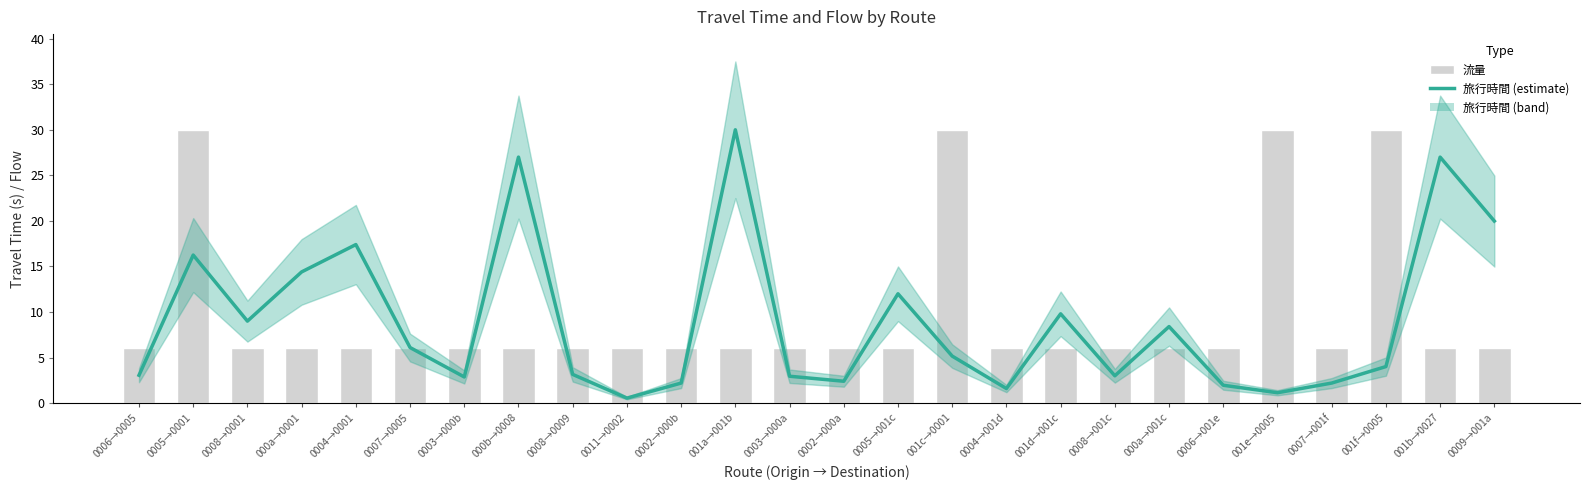

What value does the 旅行時間 (estimate) series have at 001d→001c?

9.8